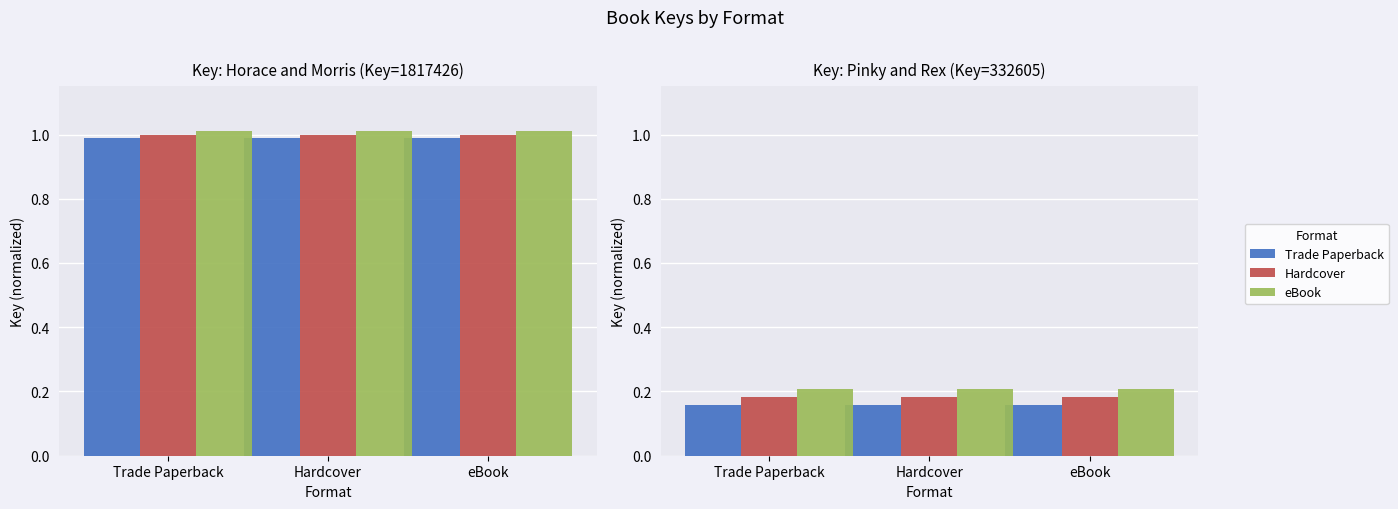

Is the value of Hardcover at Hardcover greater than the value of eBook at Trade Paperback?

No